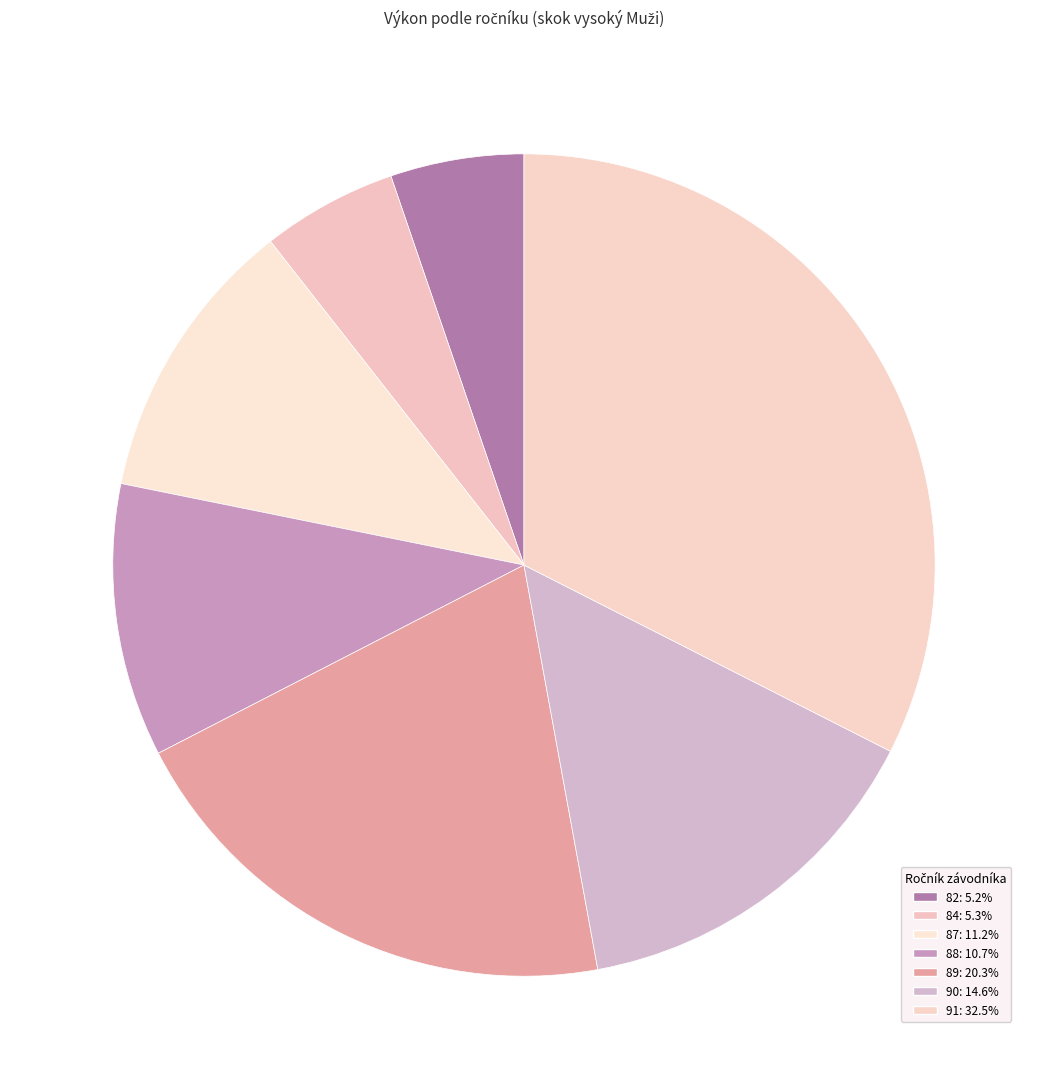

How many segments does this pie chart have?

7